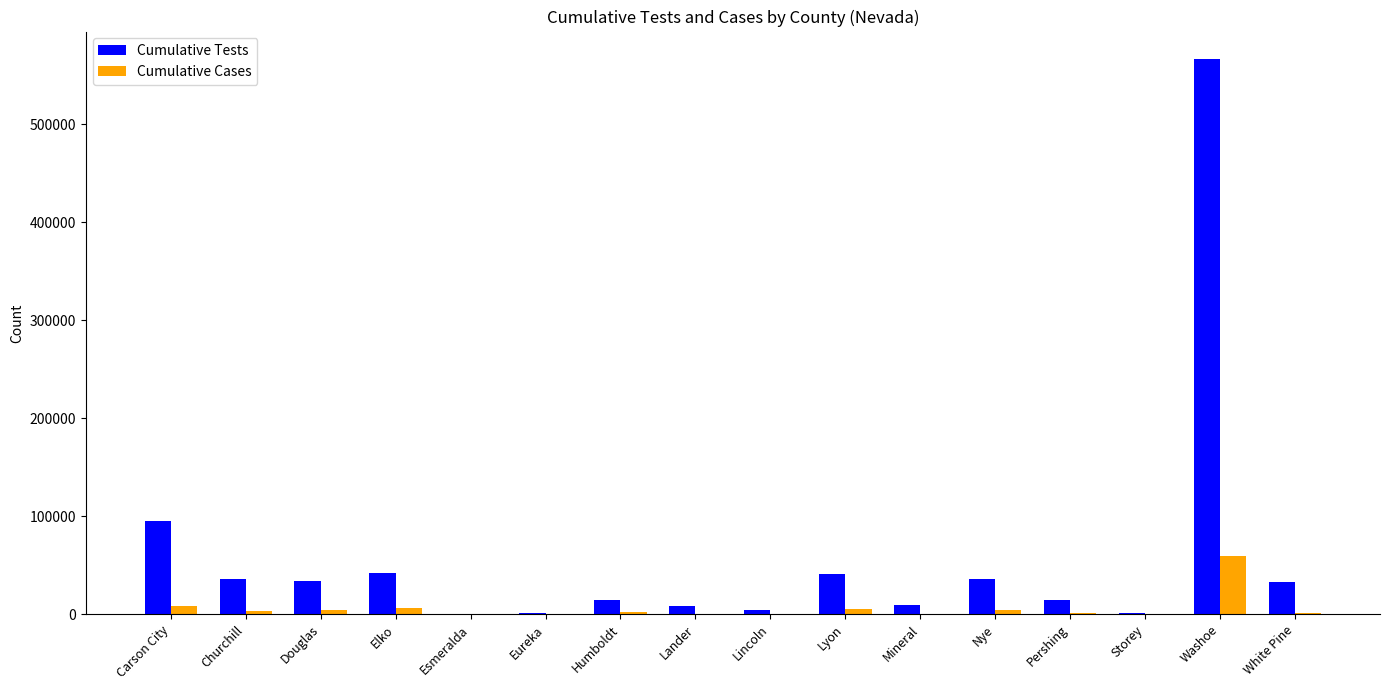

What is the sum of all Cumulative Tests values?

934237